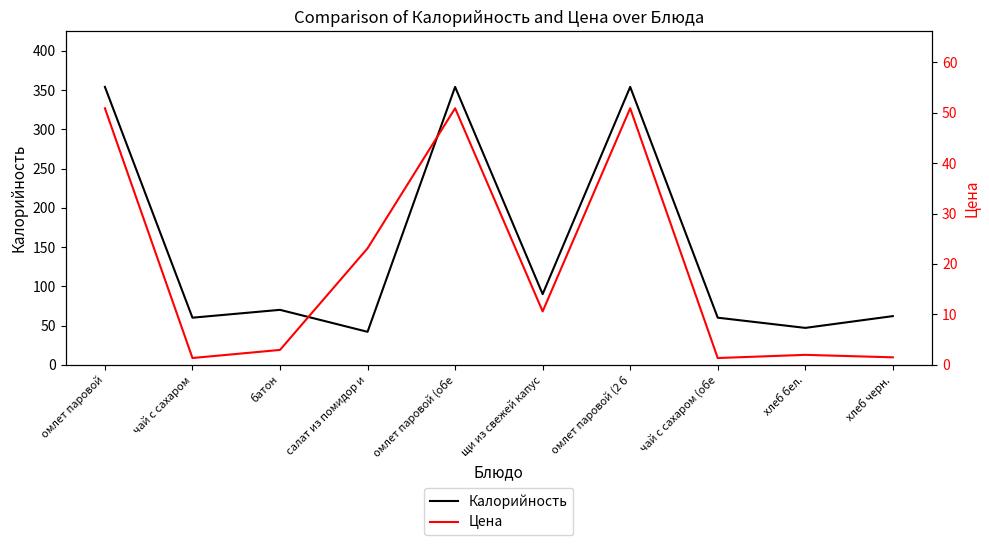

Which series has the largest total across all categories?

Калорийность